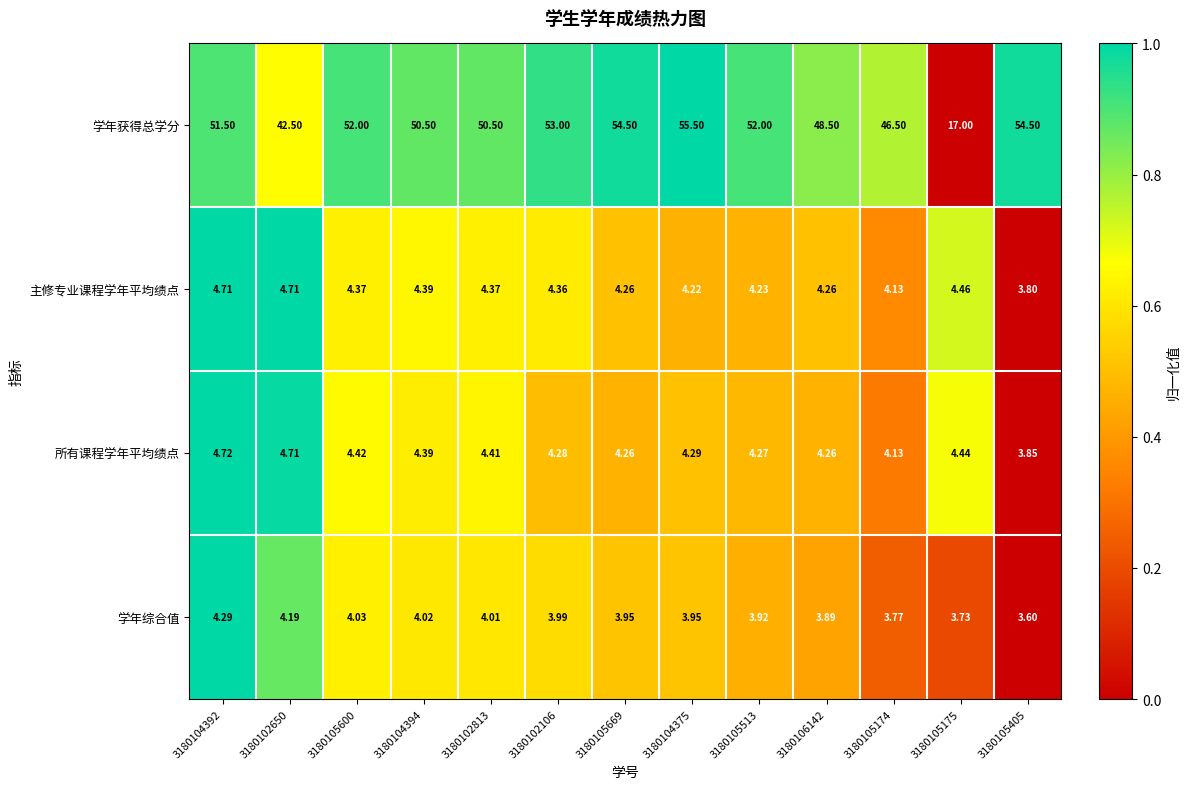

At which category is the sum across all series the highest?

3180104375